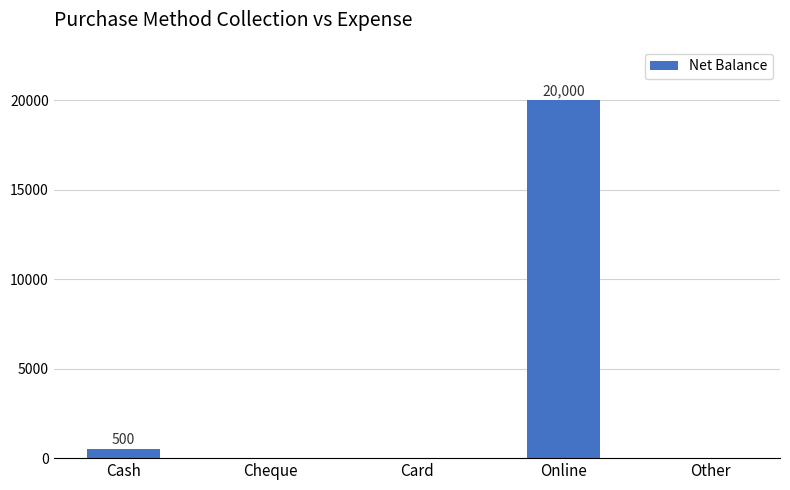

Which has a higher value, Online or Cash?

Online